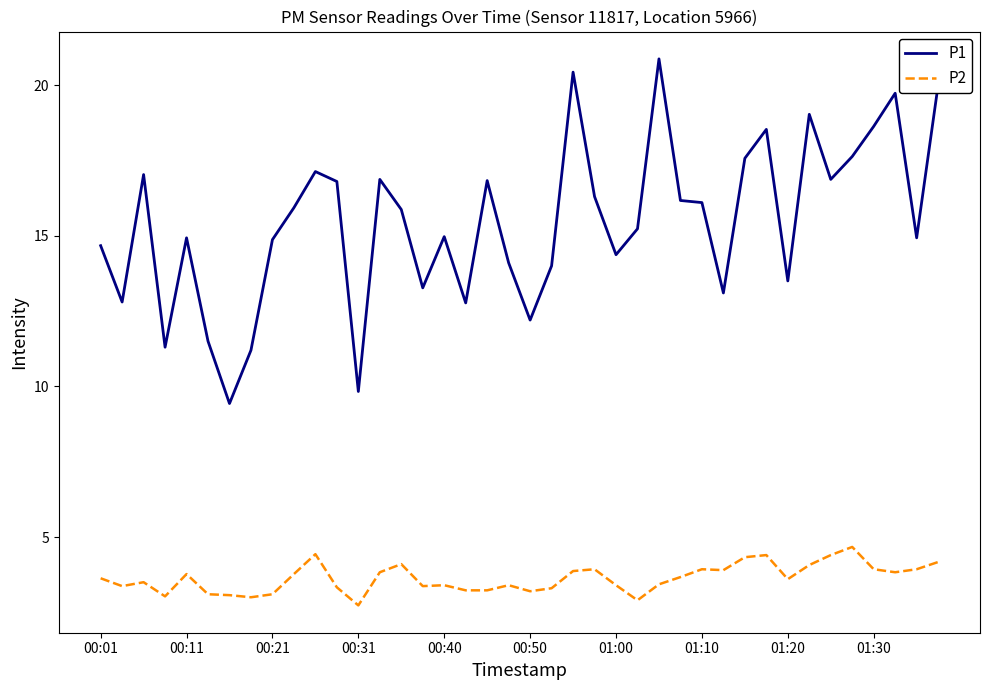

Count the number of data series in this chart.

2